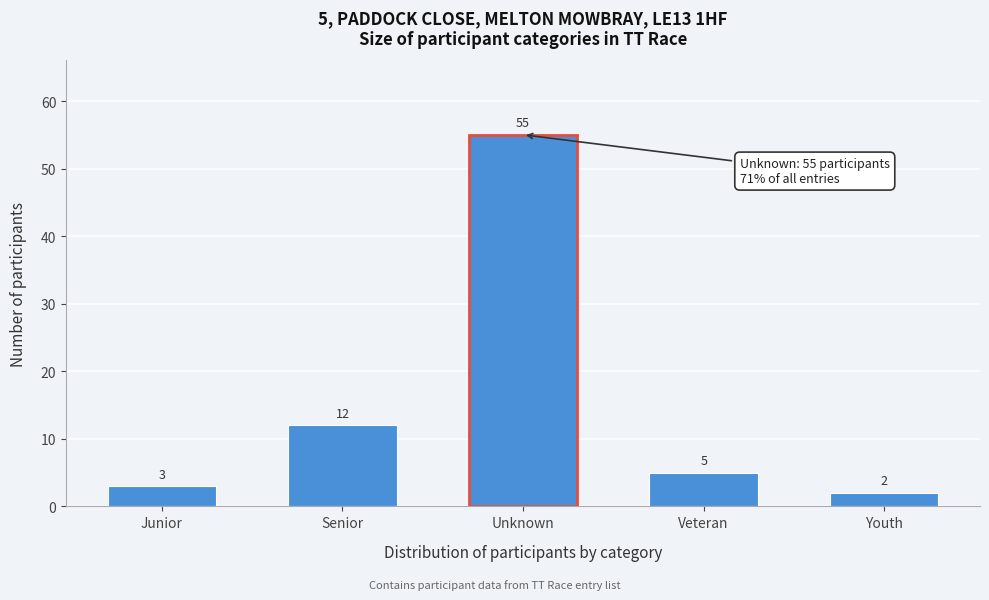

Reading right to left, what are all the values shown in this chart?

Youth=2	Veteran=5	Unknown=55	Senior=12	Junior=3